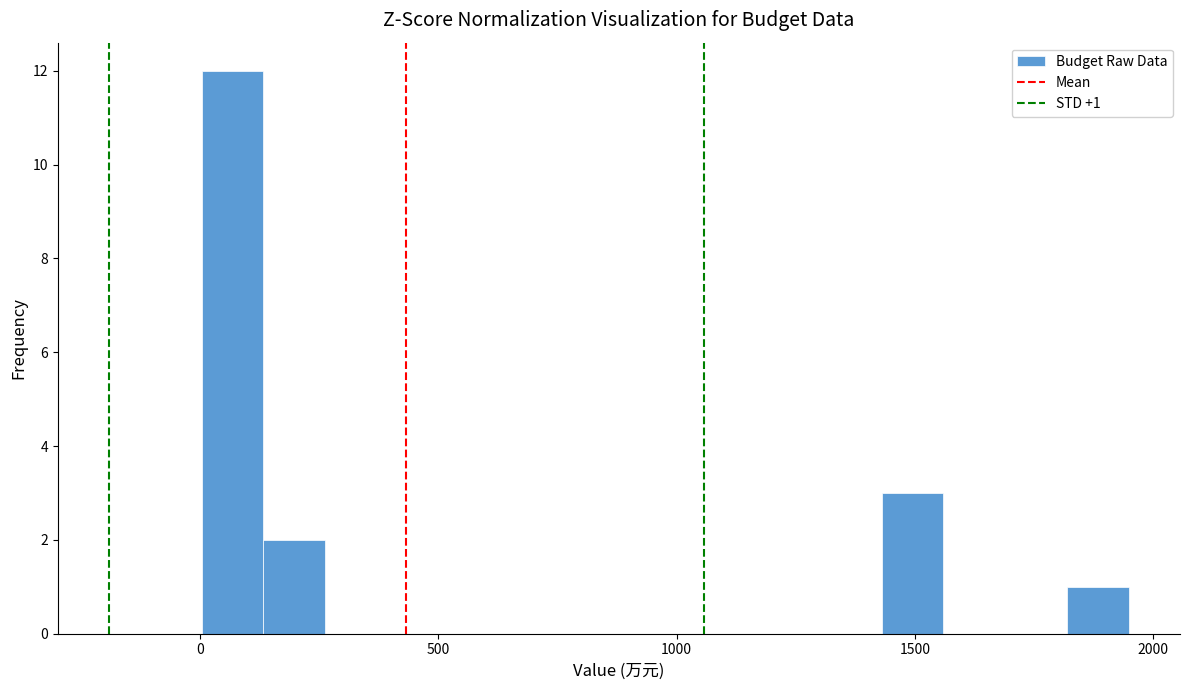

Around what value on the x-axis is the tallest bar? Give the approximate position of its centre, as read against the axis.

50